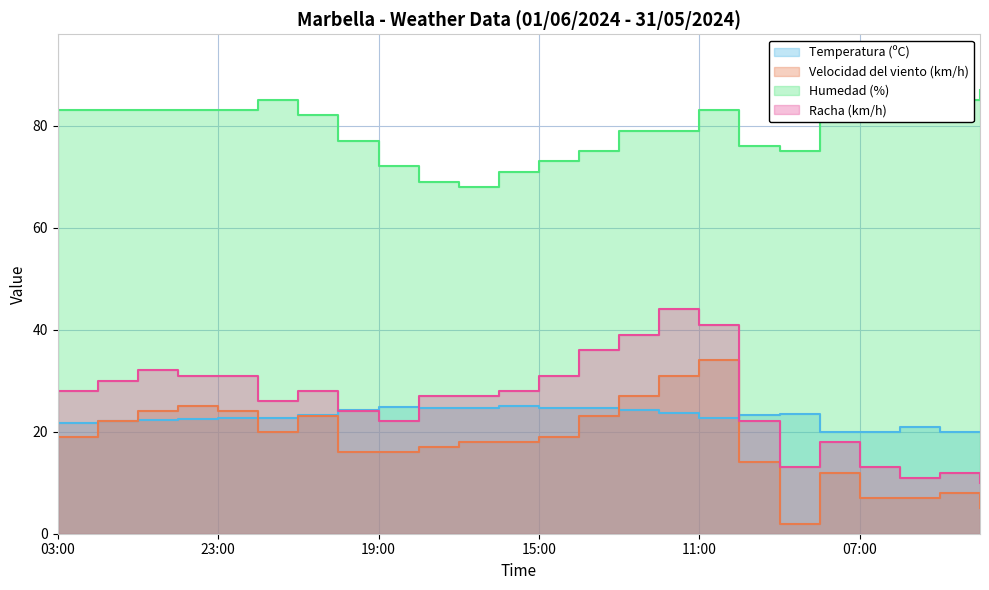

What is the difference between the maximum and second lowest values in the Temperatura (ºC) series?

5.2